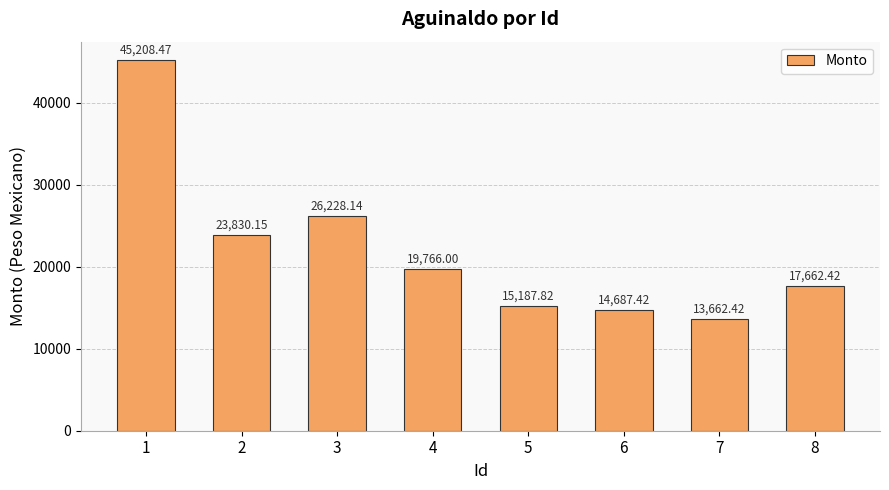

What is the smallest value displayed?

13662.4